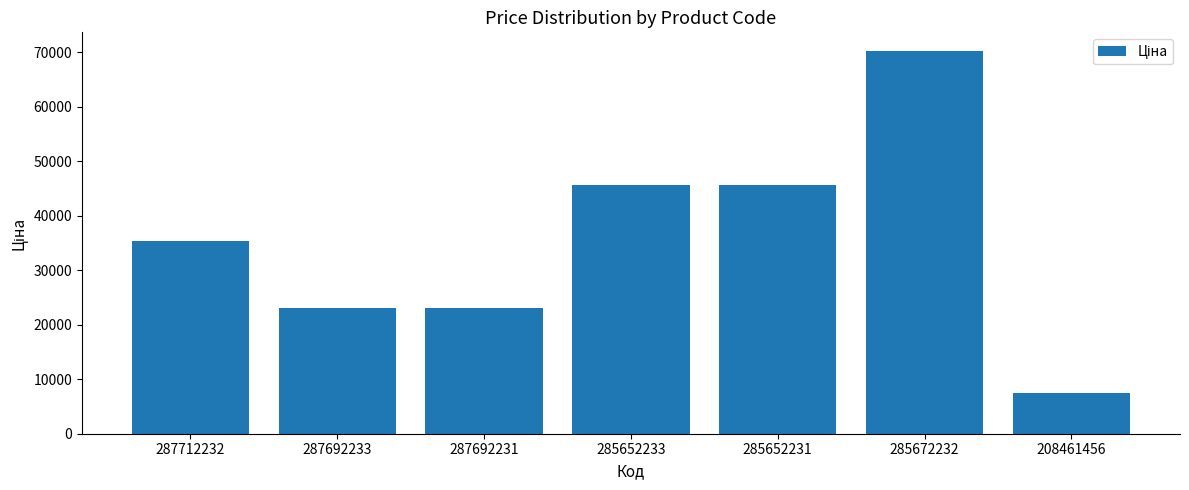

What is the smallest value displayed?

7453.8